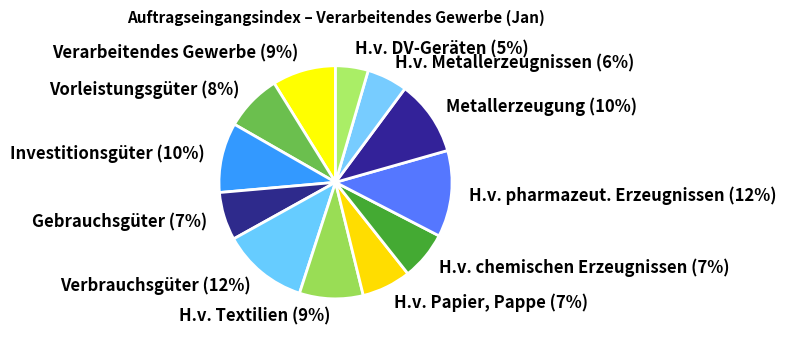

To the nearest percent, what portion does H.v. pharmazeut. Erzeugnissen represent?

12%